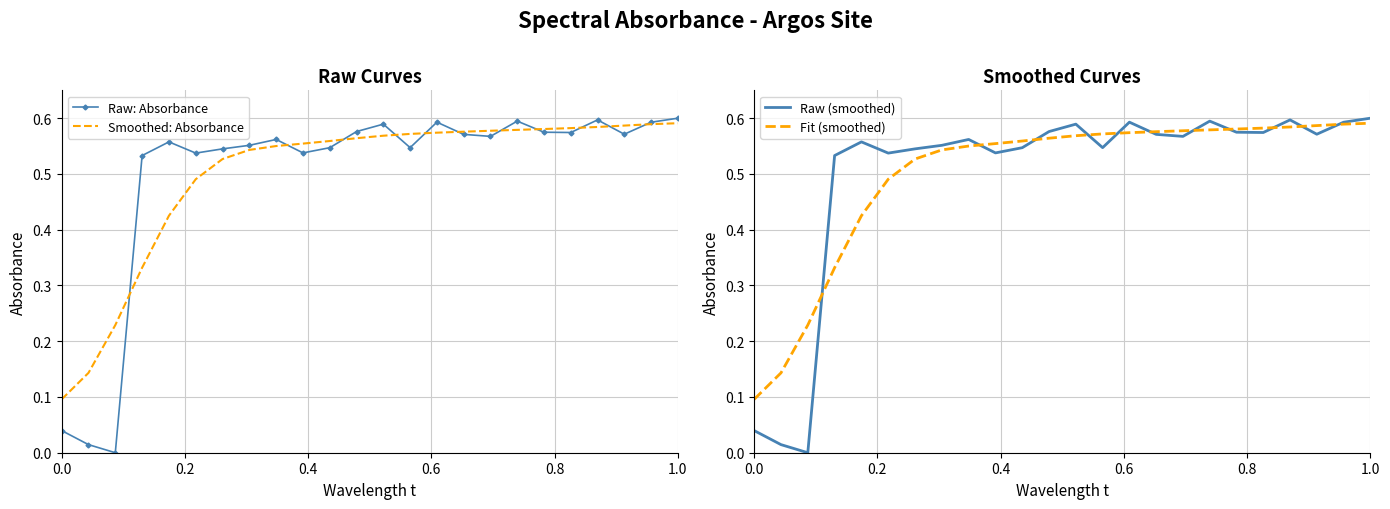

How many values in the Raw (smoothed) series exceed 0?

23